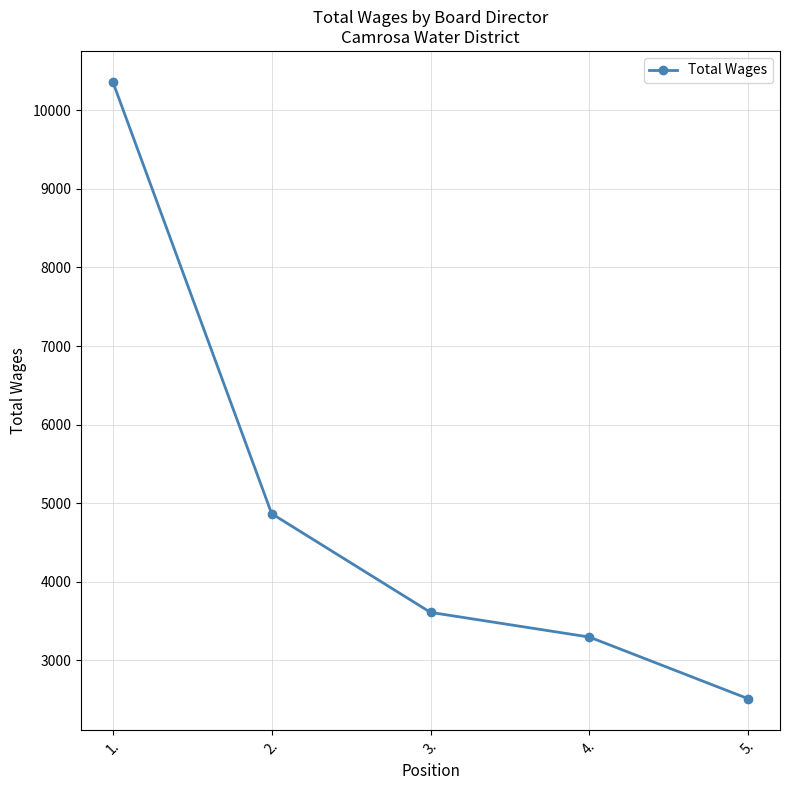

What is the minimum value shown in the chart?

2512